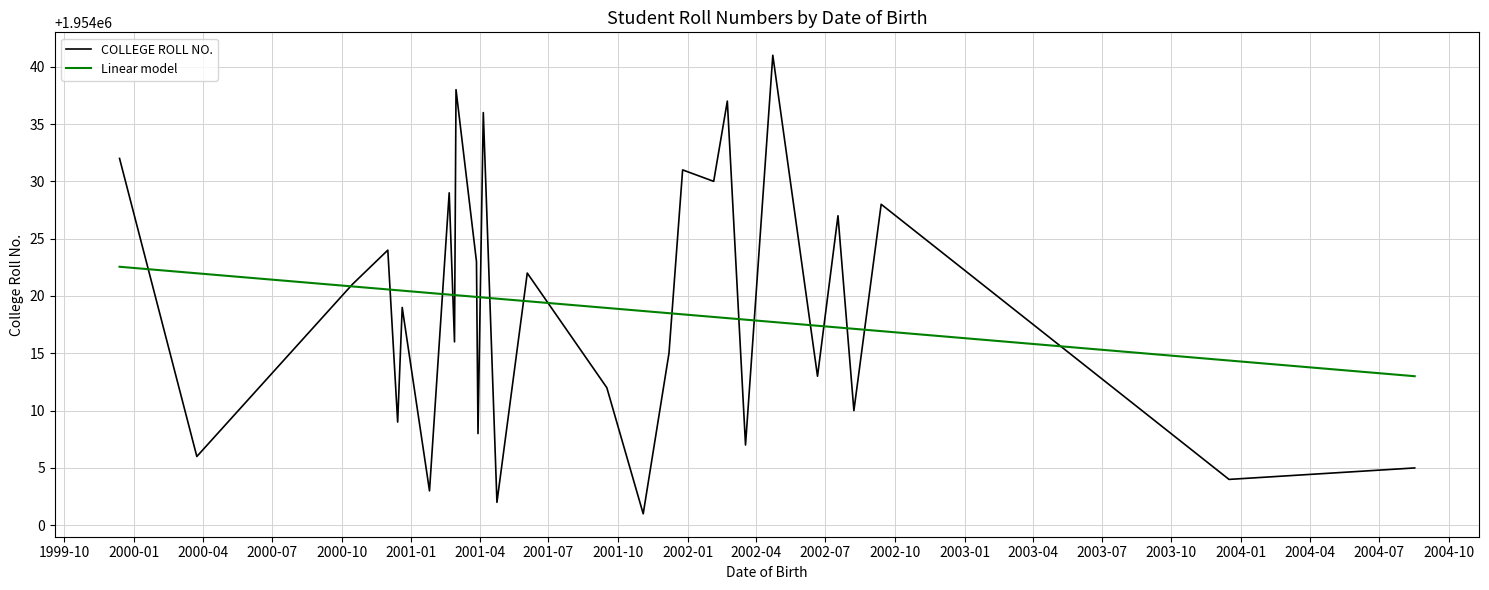

Which series has the largest range (max minus min)?

COLLEGE ROLL NO.